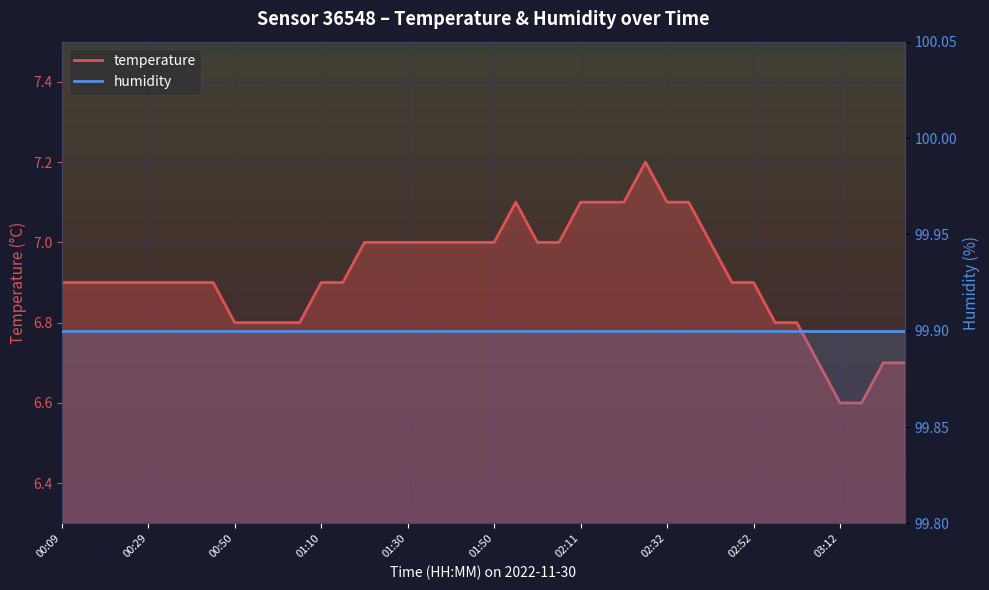

List the labels in order of value, smallest first.

03:12, 03:17, 03:07, 03:22, 03:28, 00:50, 00:55, 01:00, 01:05, 02:57, 03:02, 00:09, 00:14, 00:19, 00:24, 00:29, 00:35, 00:40, 00:45, 01:10, 01:15, 02:47, 02:52, 01:20, 01:25, 01:30, 01:35, 01:40, 01:45, 01:50, 02:00, 02:06, 02:42, 01:55, 02:11, 02:16, 02:21, 02:32, 02:37, 02:26